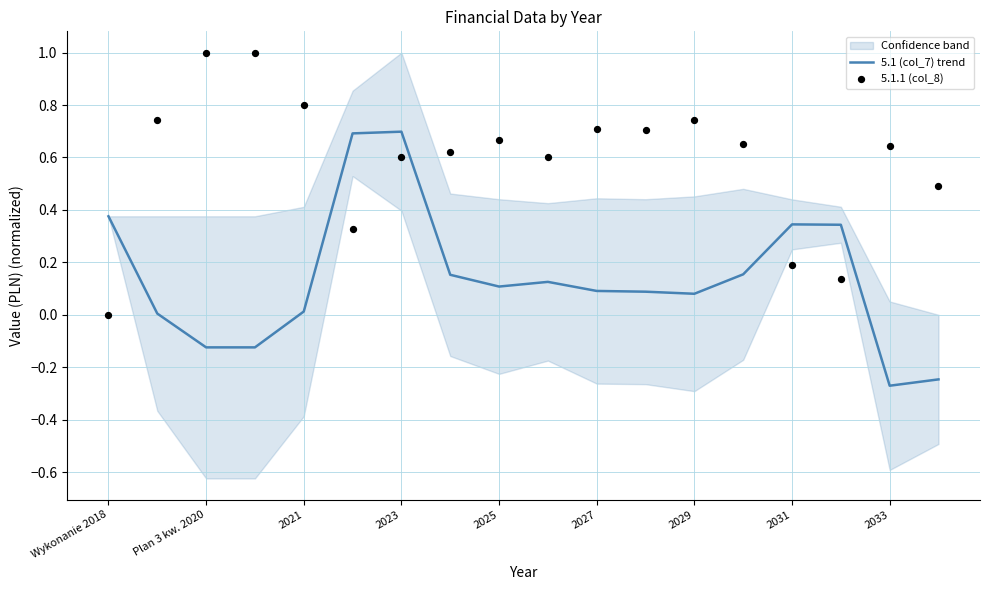

The 5.1 (col_7) trend series shows 0.7 at 2023. True or false?

True